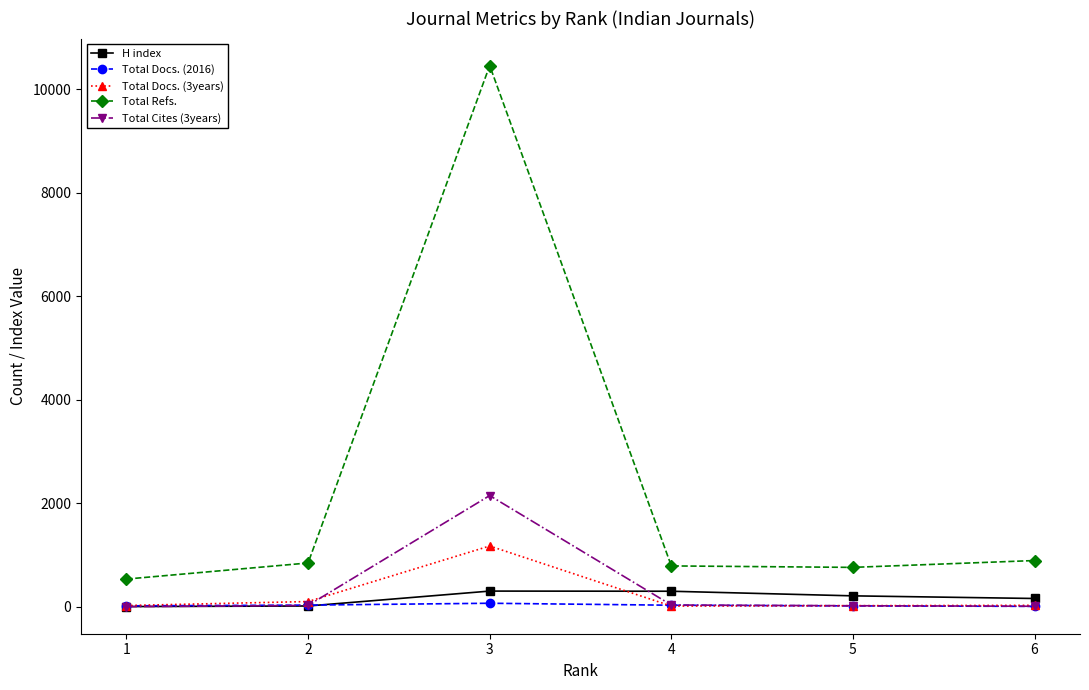

In Total Refs., how many points are lower than both neighbors (excluding endpoints)?

1